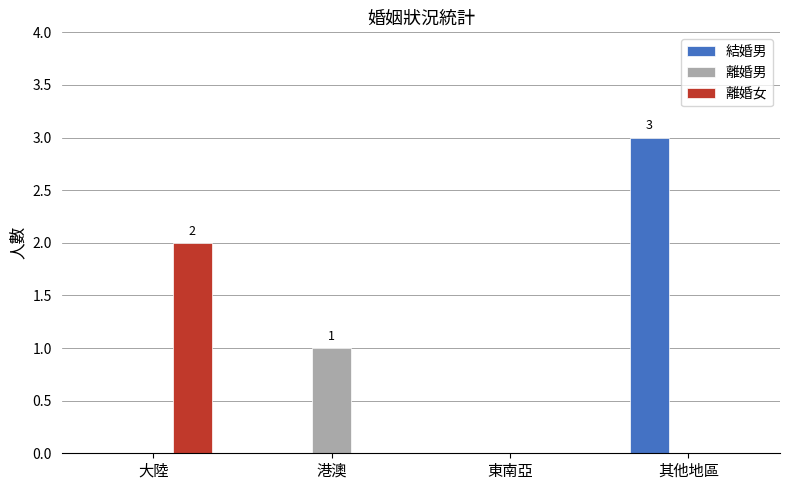

Reading right to left, list all the values displayed in this chart.

結婚男: 3	0	0	0
離婚男: 0	0	1	0
離婚女: 0	0	0	2